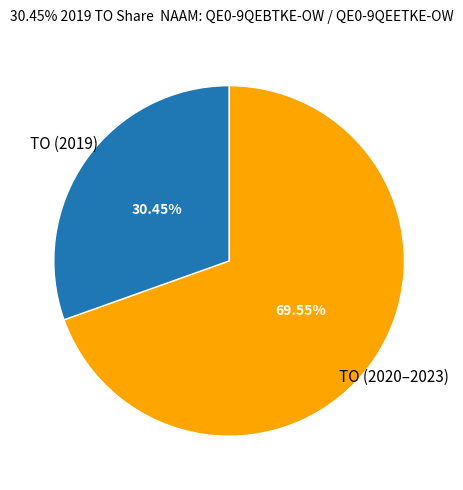

What is the ratio of the value at TO (2019) to the value at TO (2020–2023)?

0.4